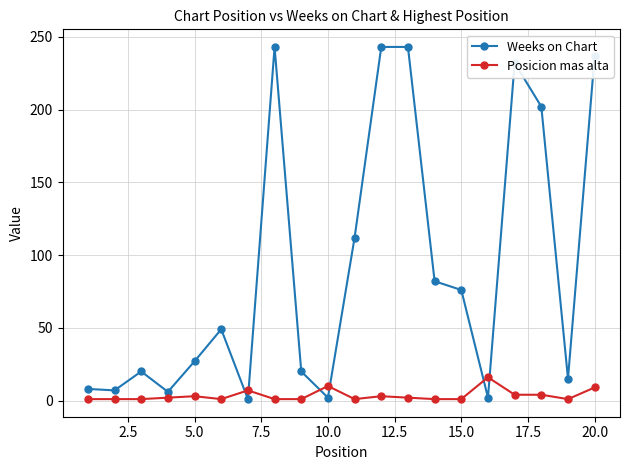

Which series has the largest total across all categories?

Weeks on Chart